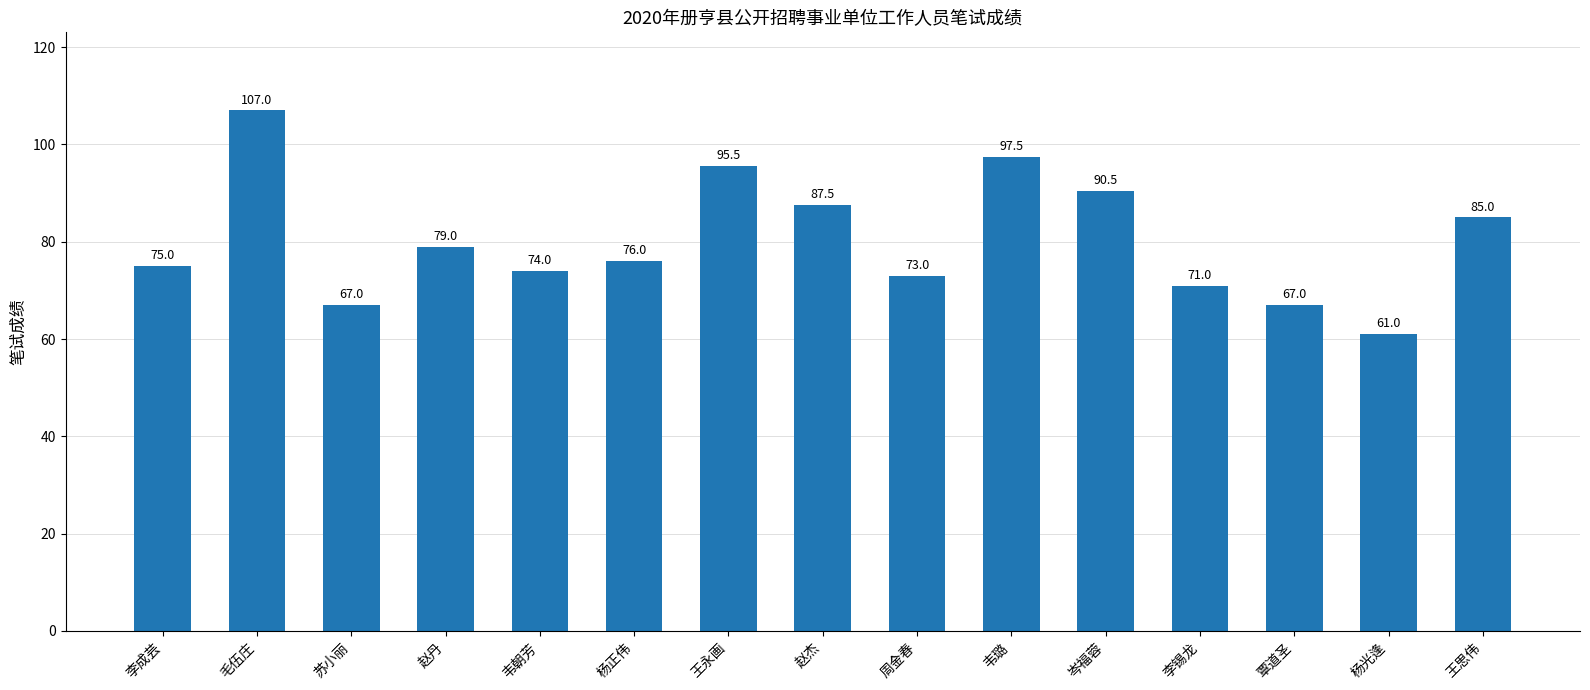

Which label corresponds to the largest value in the chart?

毛伍庄